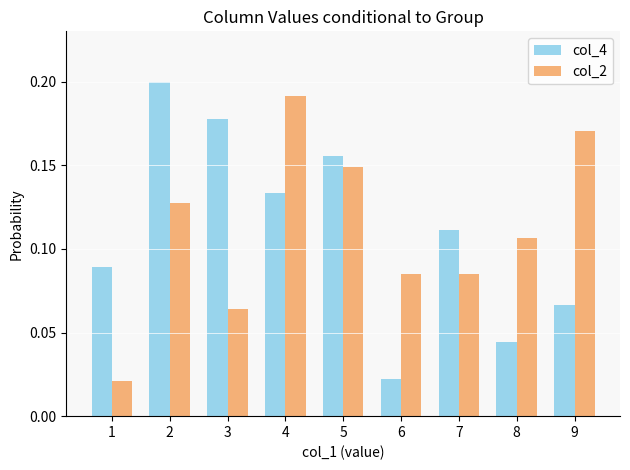

Which label corresponds to the largest value in the chart?

2